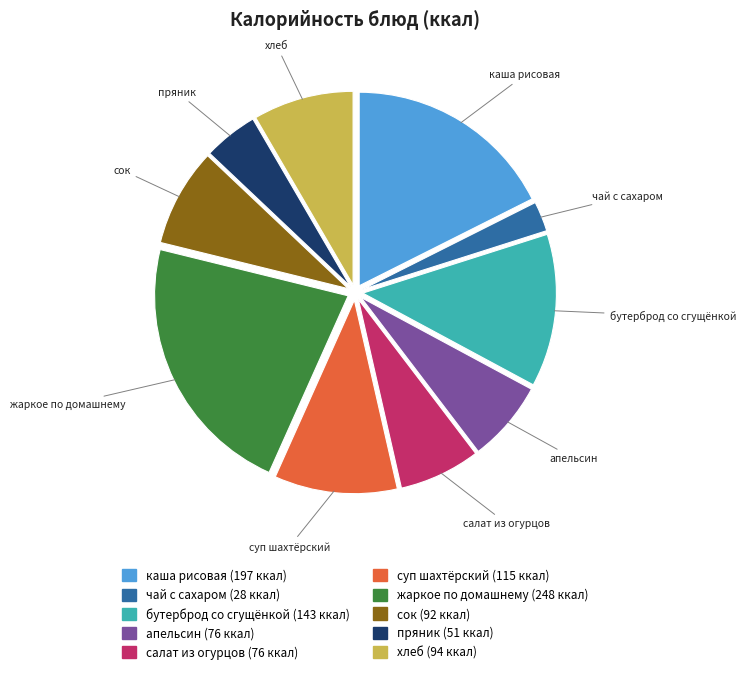

Count the number of slices in the pie.

10